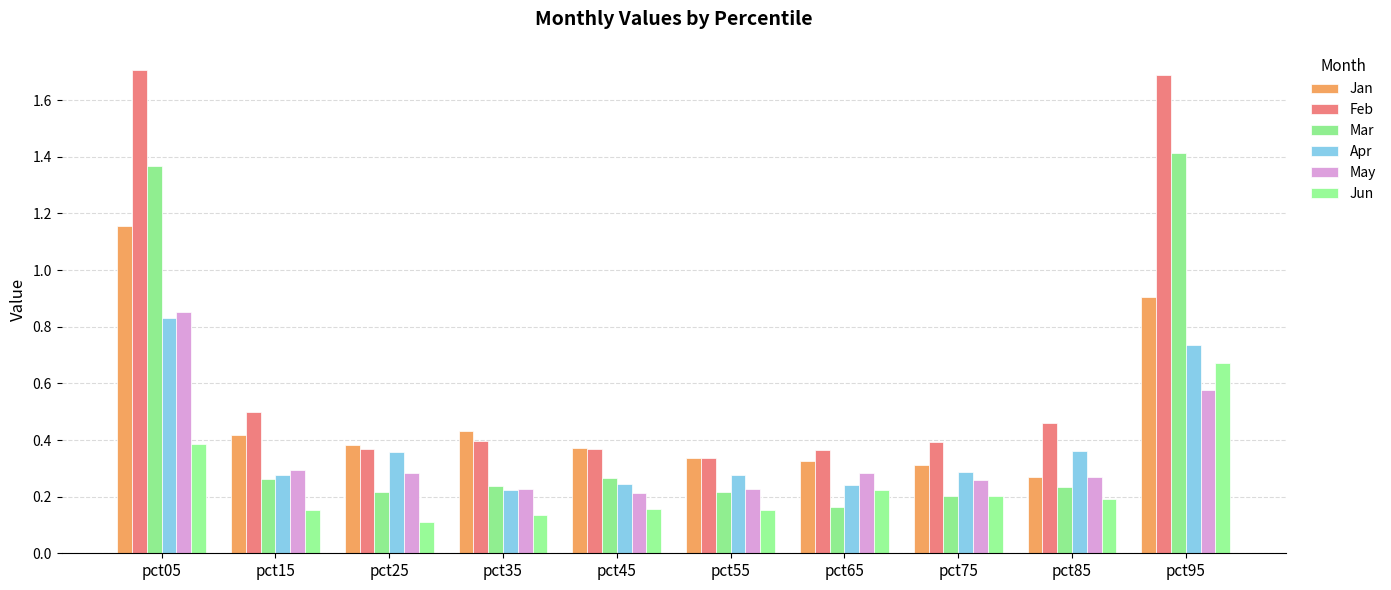

Is the value of Jun at pct95 greater than the value of Apr at pct85?

Yes